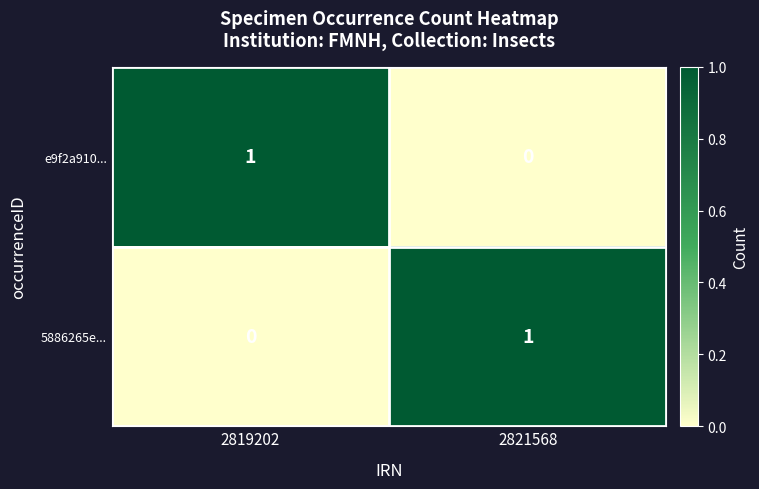

Rank the series at 2819202 from lowest to highest value.

5886265e..., e9f2a910...